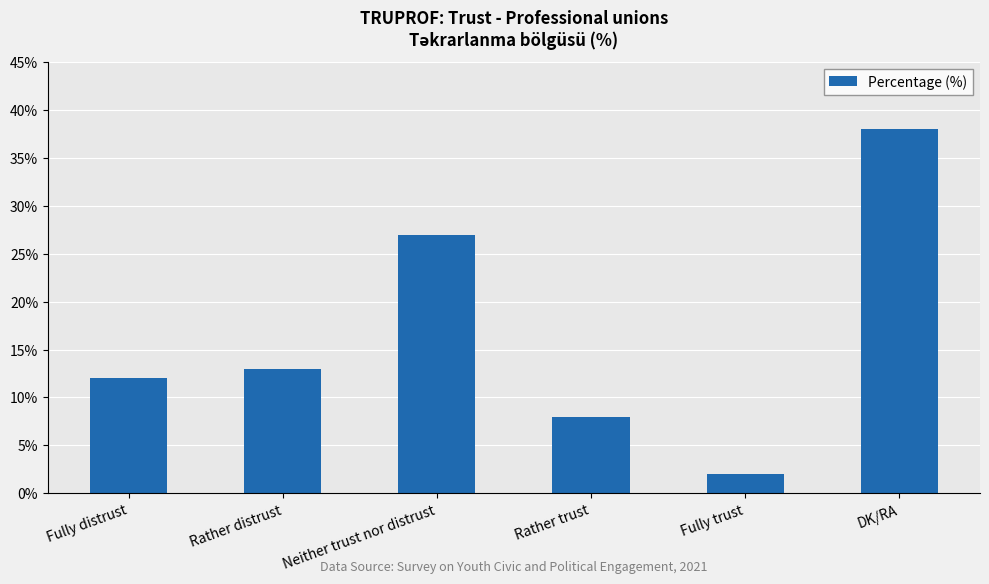

Rank the categories by value from lowest to highest.

Fully trust, Rather trust, Fully distrust, Rather distrust, Neither trust nor distrust, DK/RA